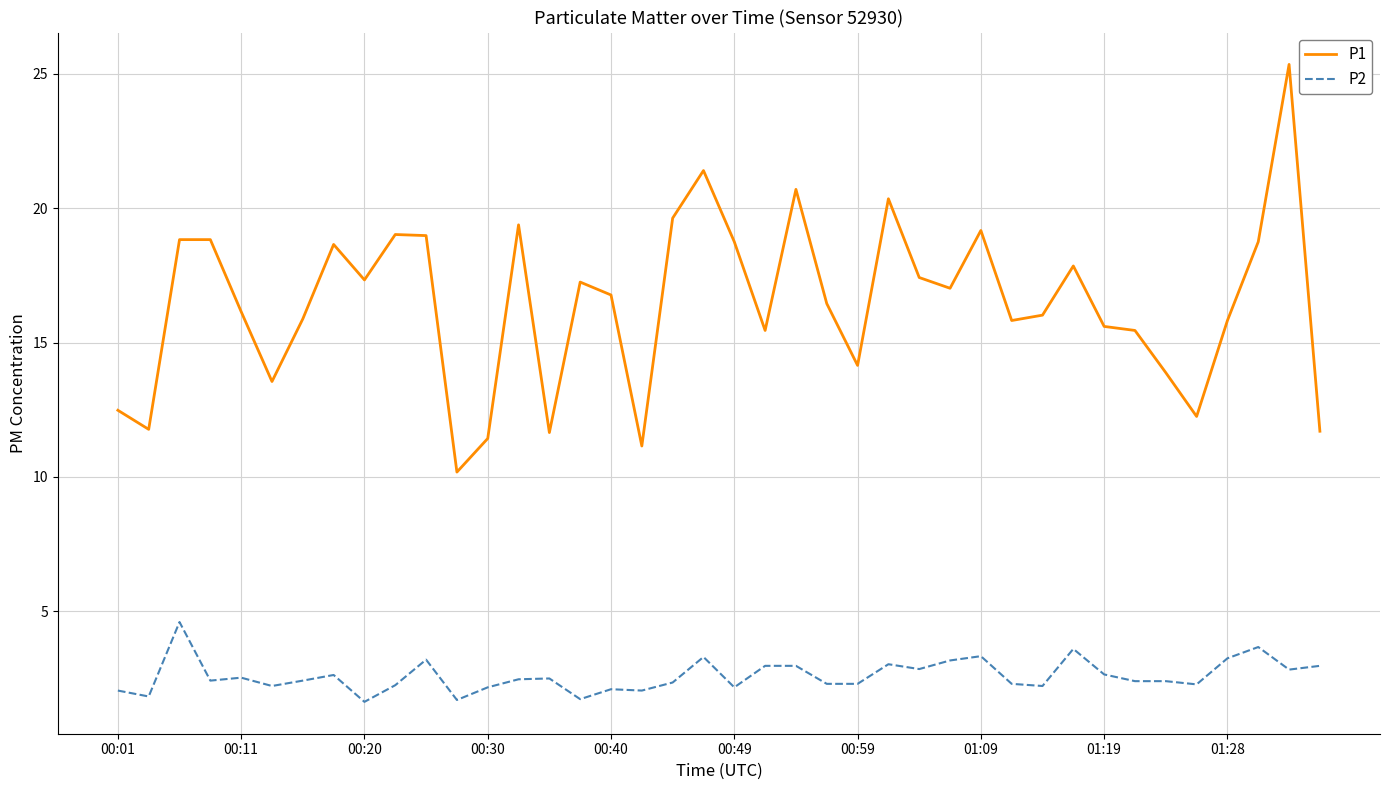

List the series in order of their peak value, lowest first.

P2, P1